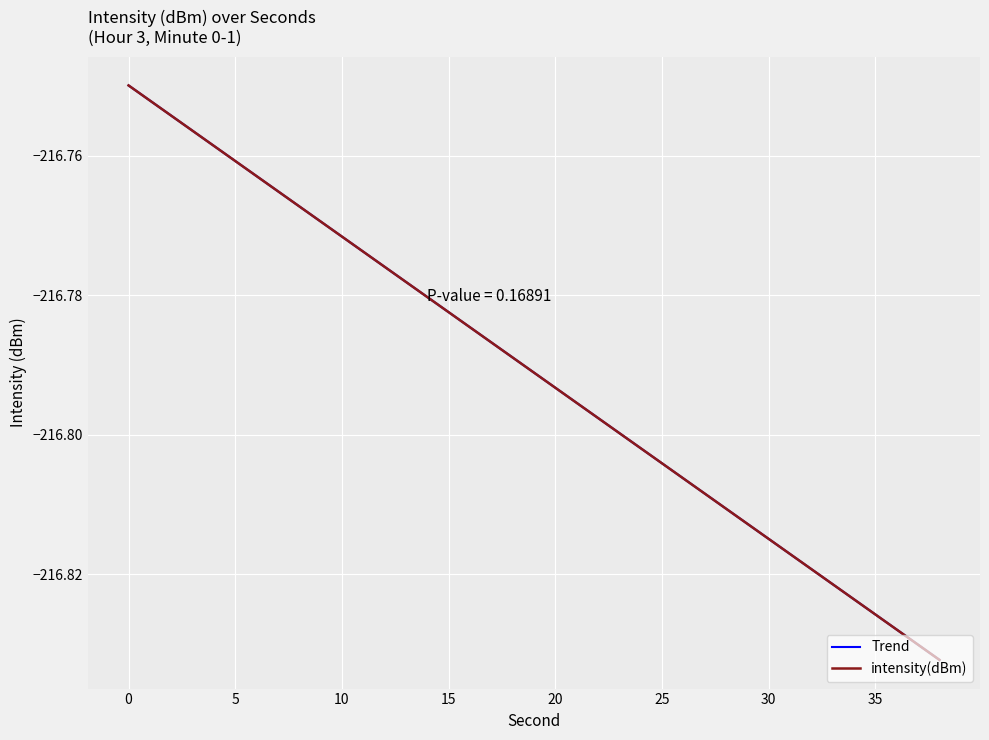

List the series in order of their peak value, highest first.

intensity(dBm), Trend